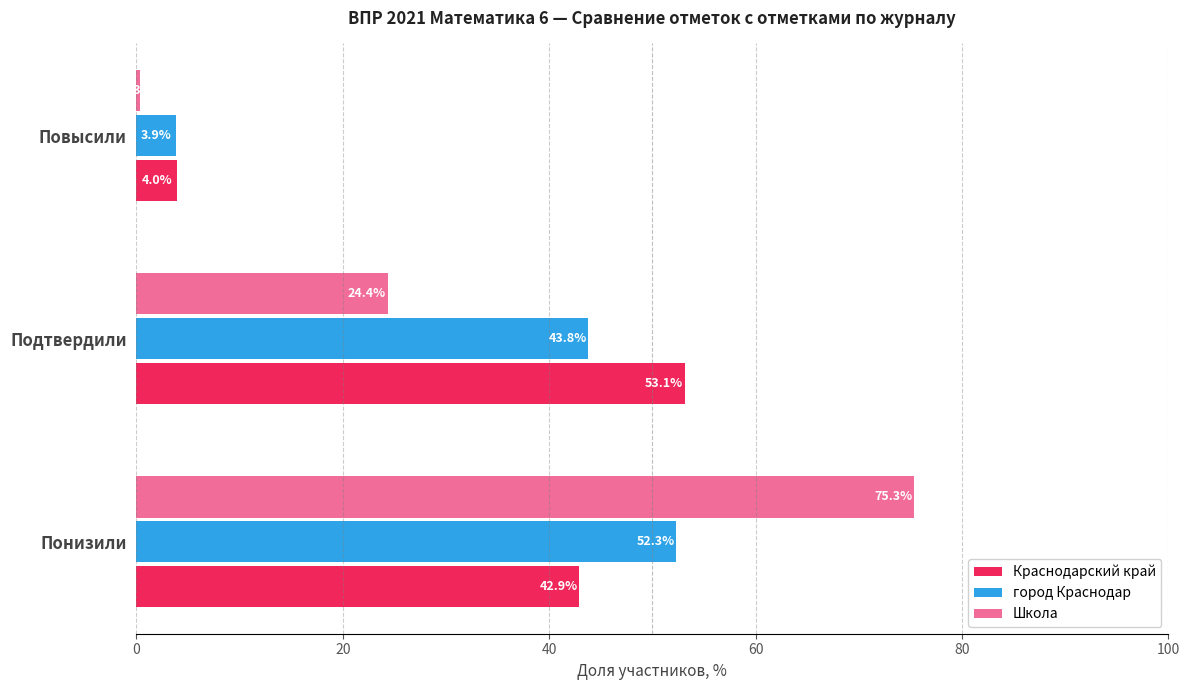

Rank the series by their maximum value, from highest to lowest.

Школа, Краснодарский край, город Краснодар